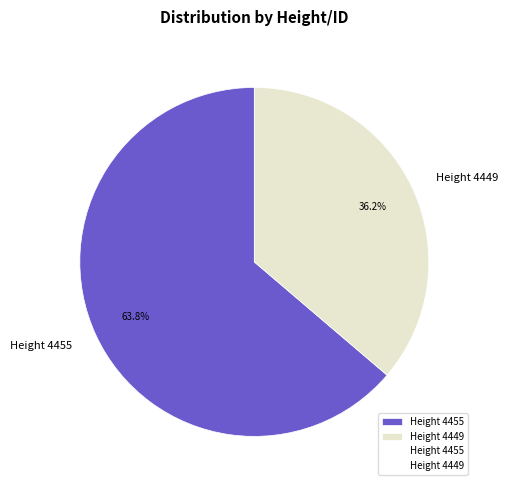

Combined, what portion of the pie is Height 4455 and Height 4449?

100.0%